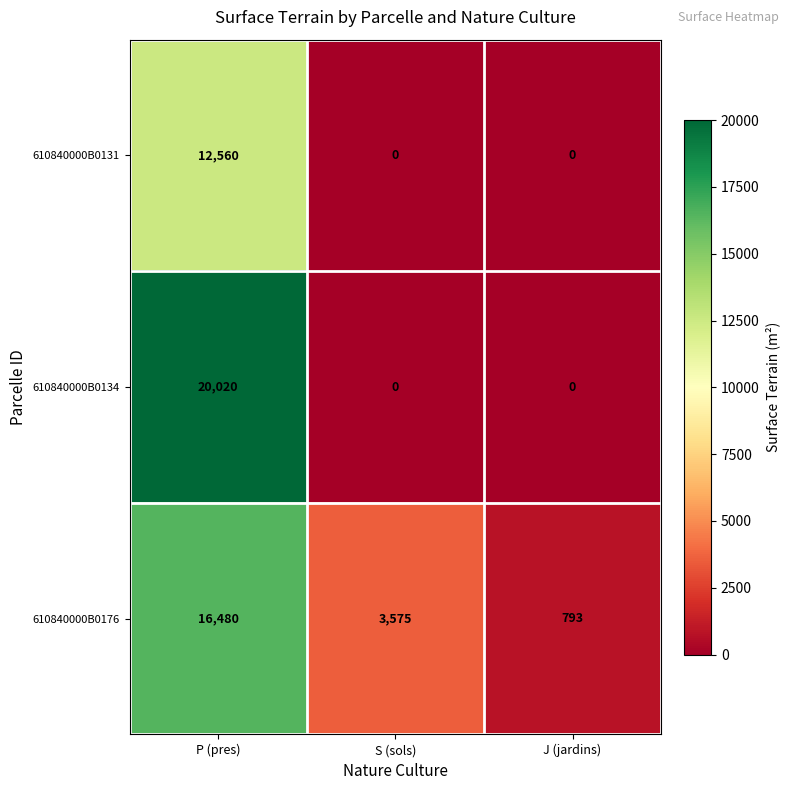

Is it true that 610840000B0176 equals 11351 at P (pres)?

False